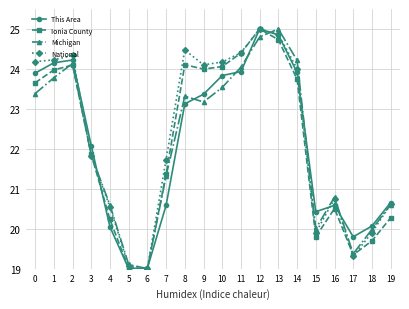

At which category is the sum across all series the highest?

12